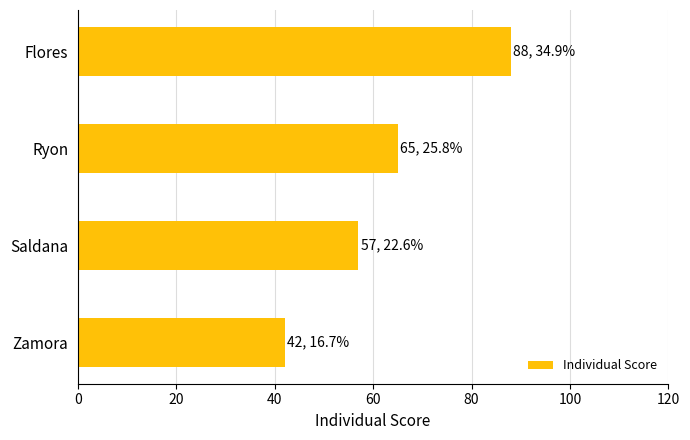

How many categories are shown in the chart?

4